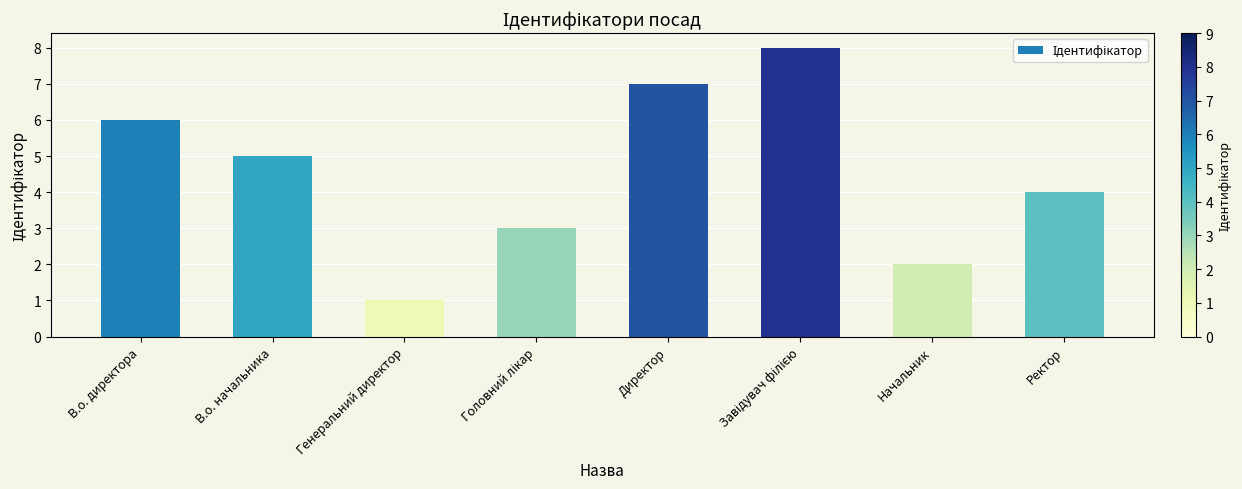

Are the bars horizontal?

No